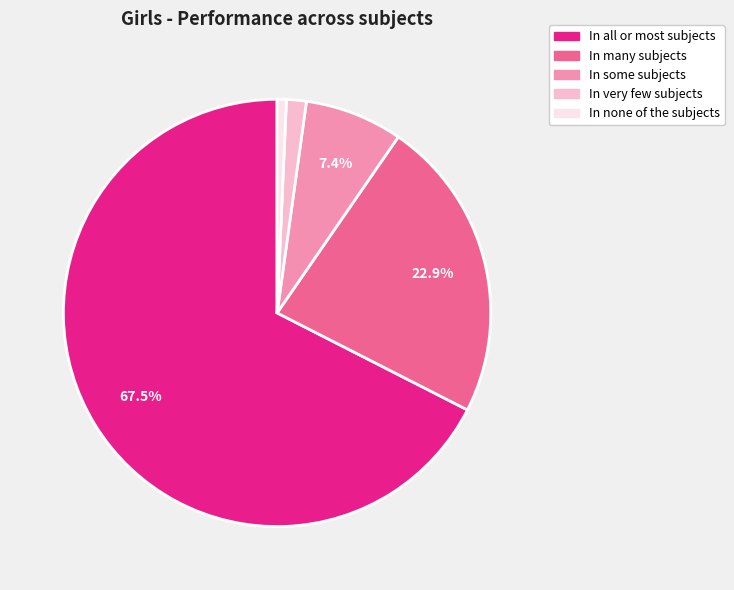

Is it true that In many subjects is 38% of the pie?

False